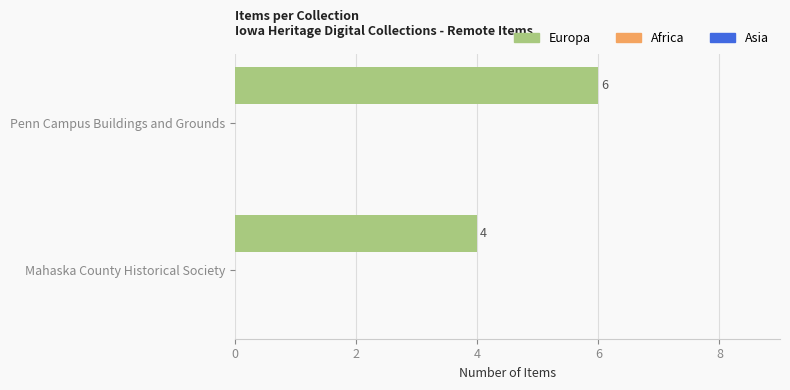

Rank the categories by value from highest to lowest.

Penn Campus Buildings and Grounds, Mahaska County Historical Society